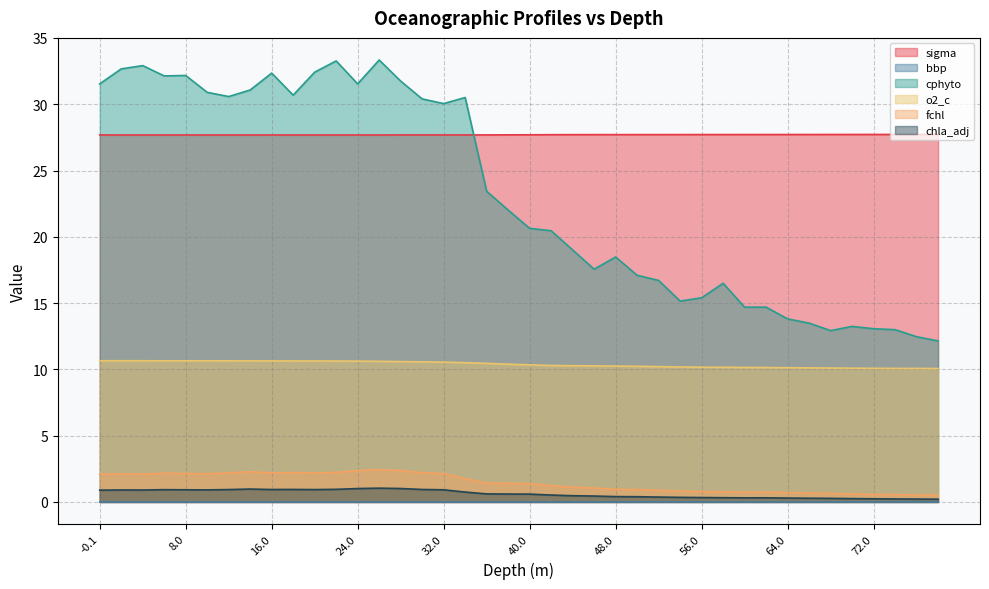

True or false: cphyto has a value of 41.6 at 30.0.

False